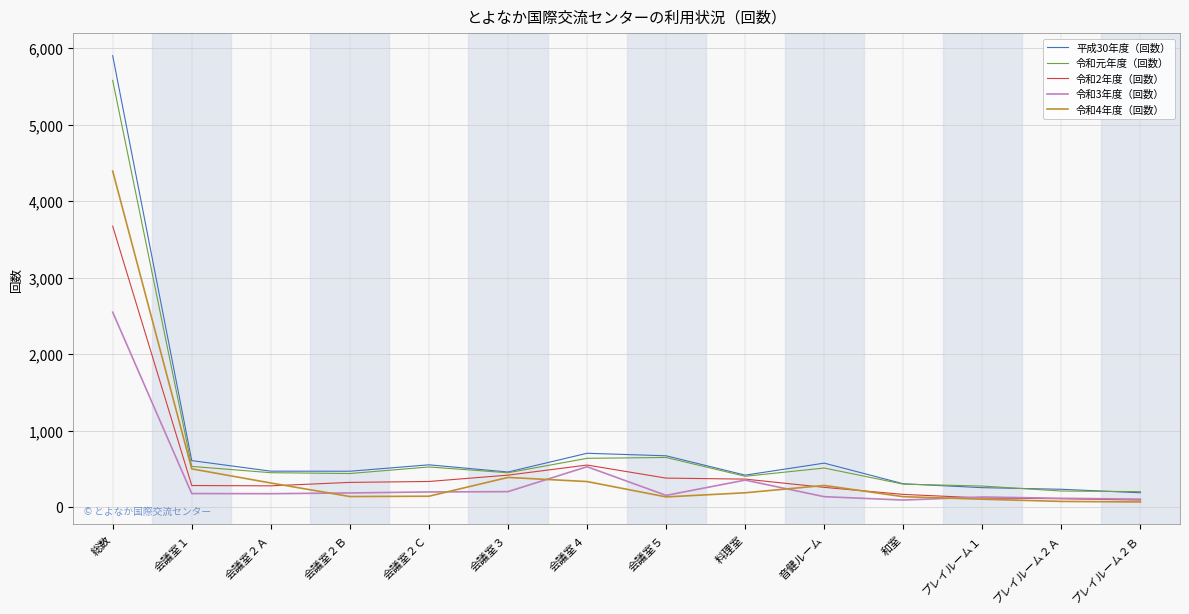

The 令和3年度（回数） series shows 2550 at 総数. True or false?

True